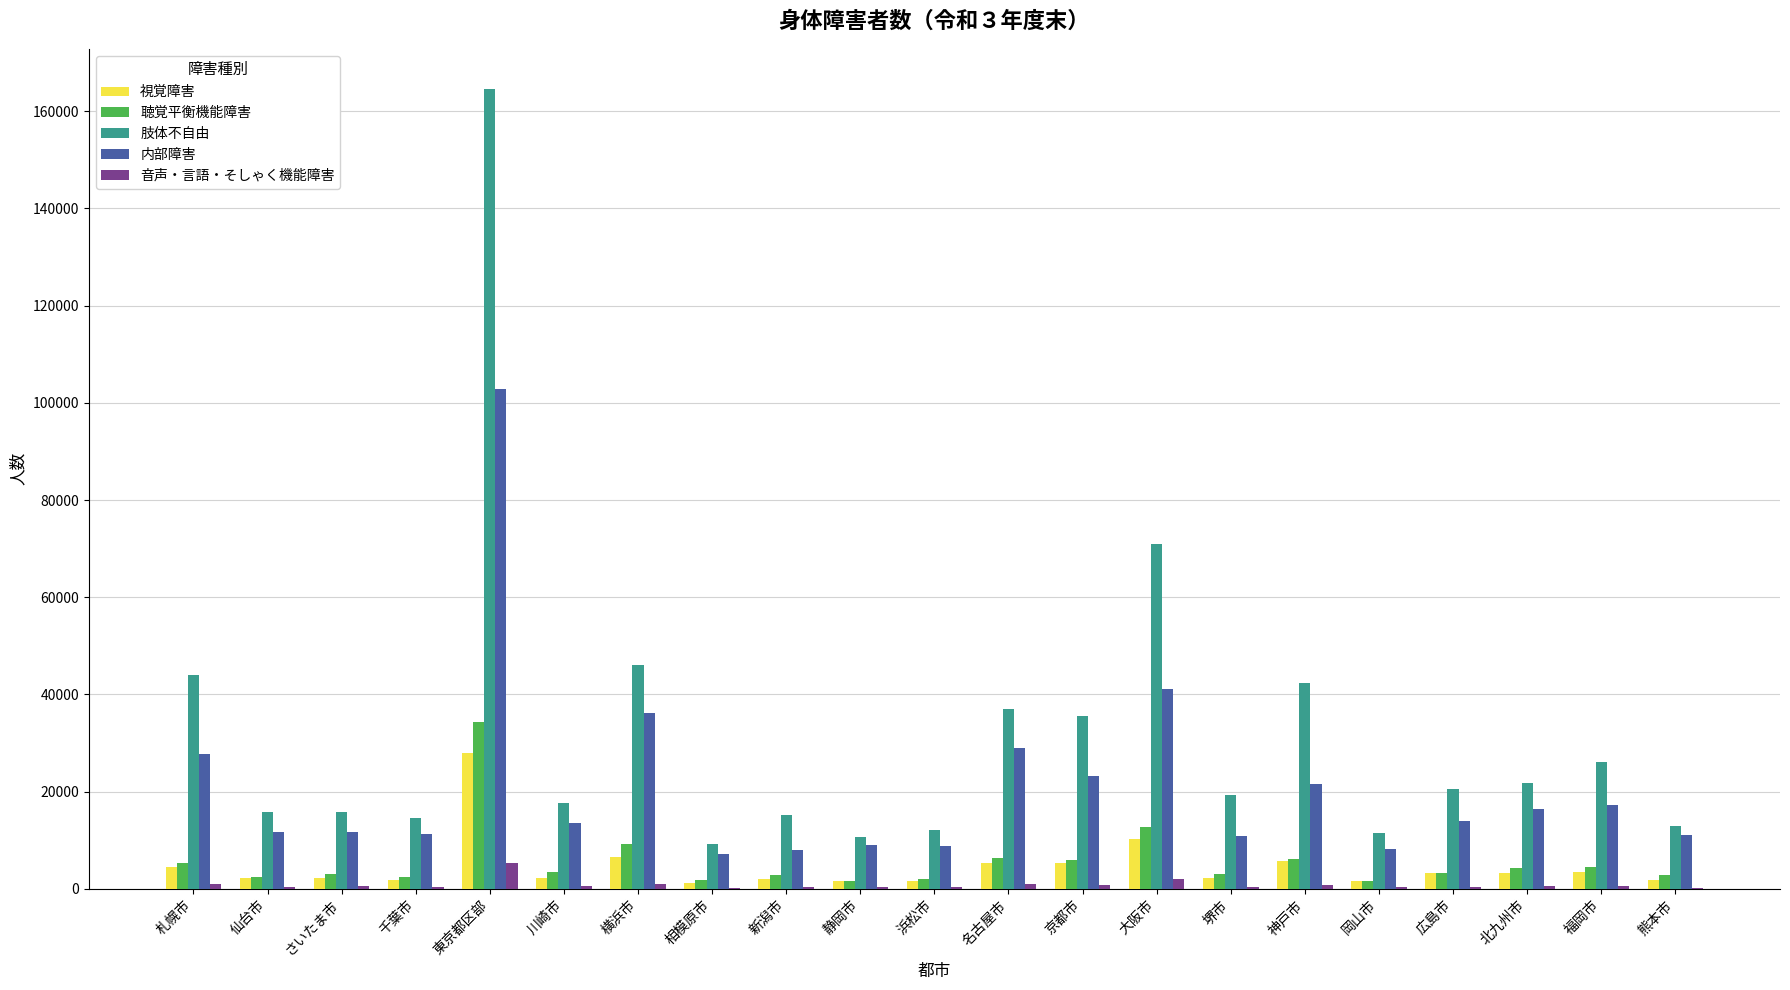

Which label corresponds to the largest value in the chart?

東京都区部